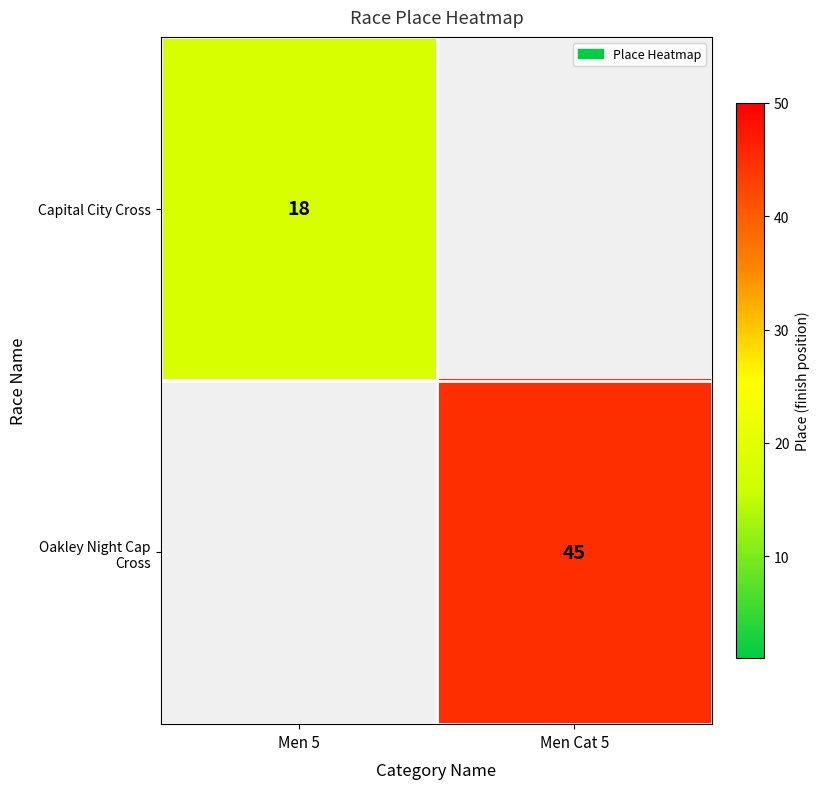

The Capital City Cross series shows 18 at Men 5. True or false?

True